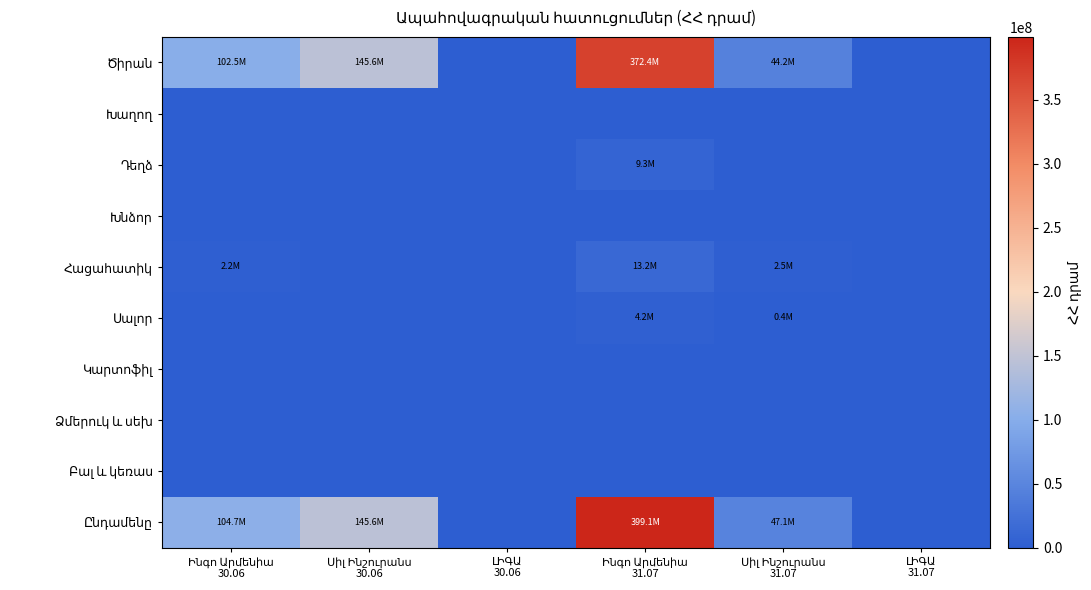

Rank the series by their maximum value, from highest to lowest.

Ընդամենը, Ծիրան, Հացահատիկ, Դեղձ, Սալոր, Խաղող, Խնձոր, Կարտոֆիլ, Ձմերուկ և սեխ, Բալ և կեռաս